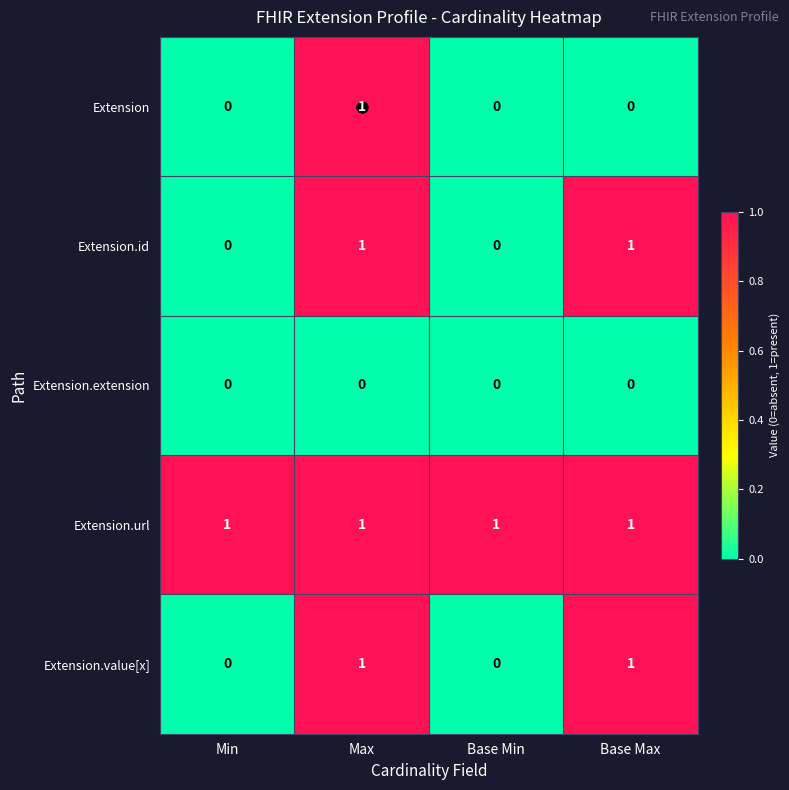

True or false: Extension.value[x] has a value of 1 at Base Max.

True